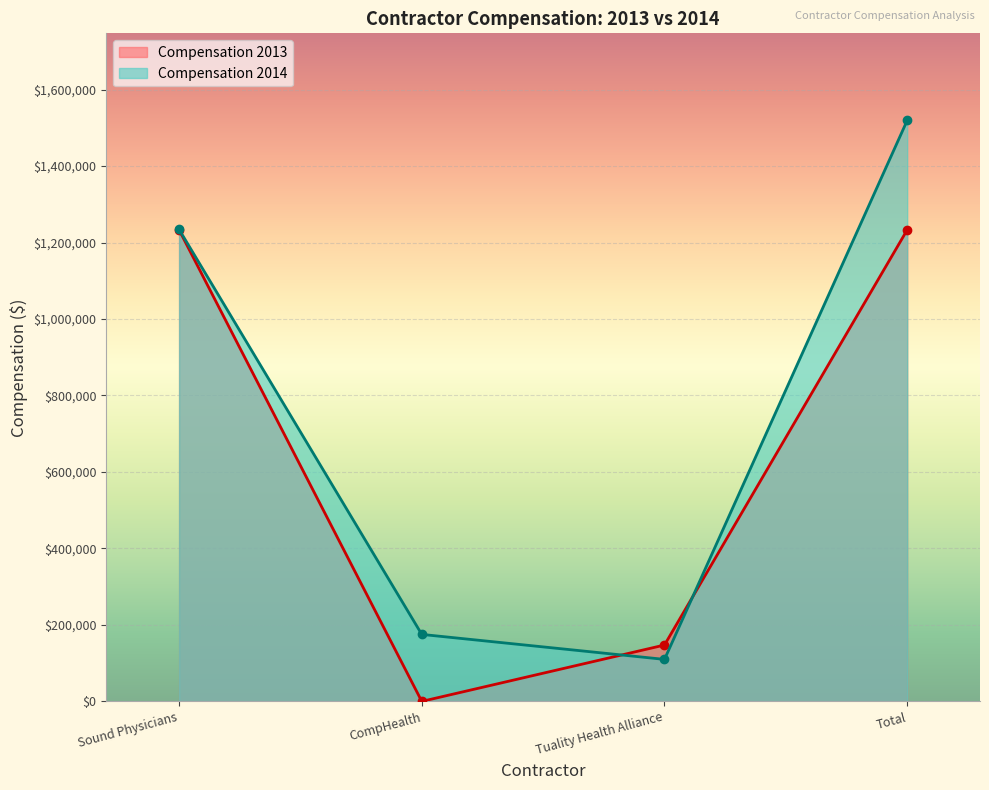

Reading left to right, what are all the values shown in this chart?

Compensation 2013: Sound Physicians=1233048	CompHealth=0	Tuality Health Alliance=147408	Total=1233048
Compensation 2014: Sound Physicians=1234248	CompHealth=175171	Tuality Health Alliance=109855	Total=1519274